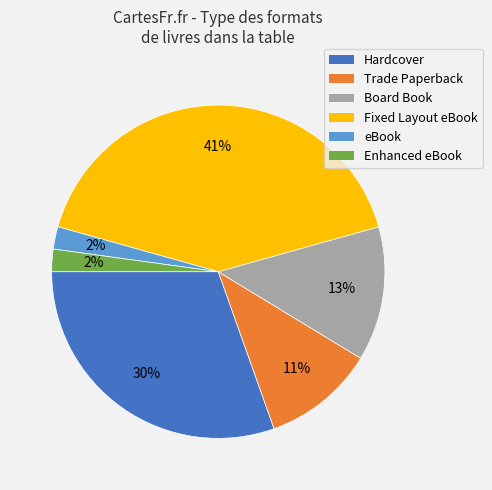

Count the number of slices in the pie.

6